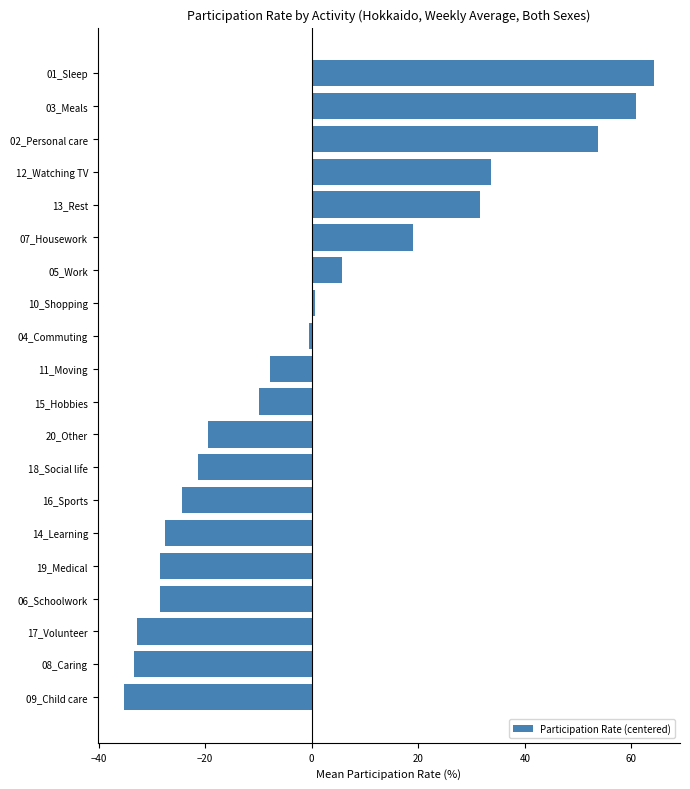

At which label is the value closest to 14?

07_Housework